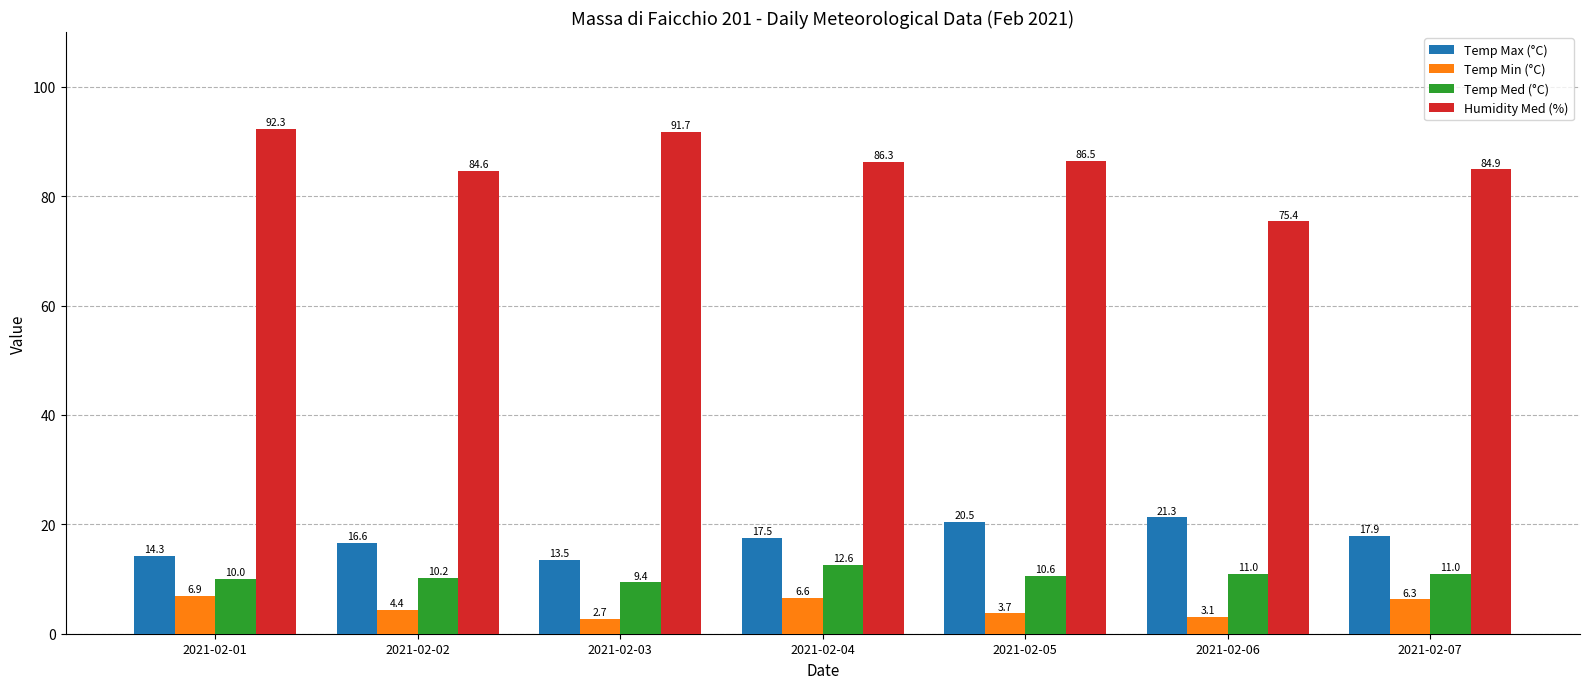

True or false: Temp Med (°C) has a value of 3.6 at 2021-02-07.

False